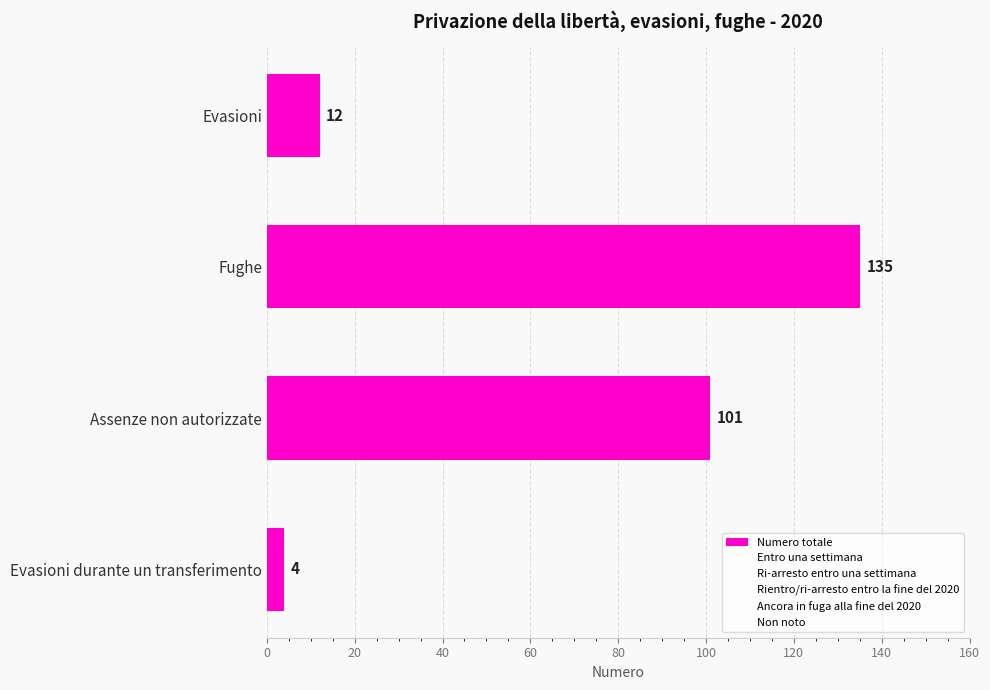

Which category has the lowest value across all series?

Evasioni durante un transferimento